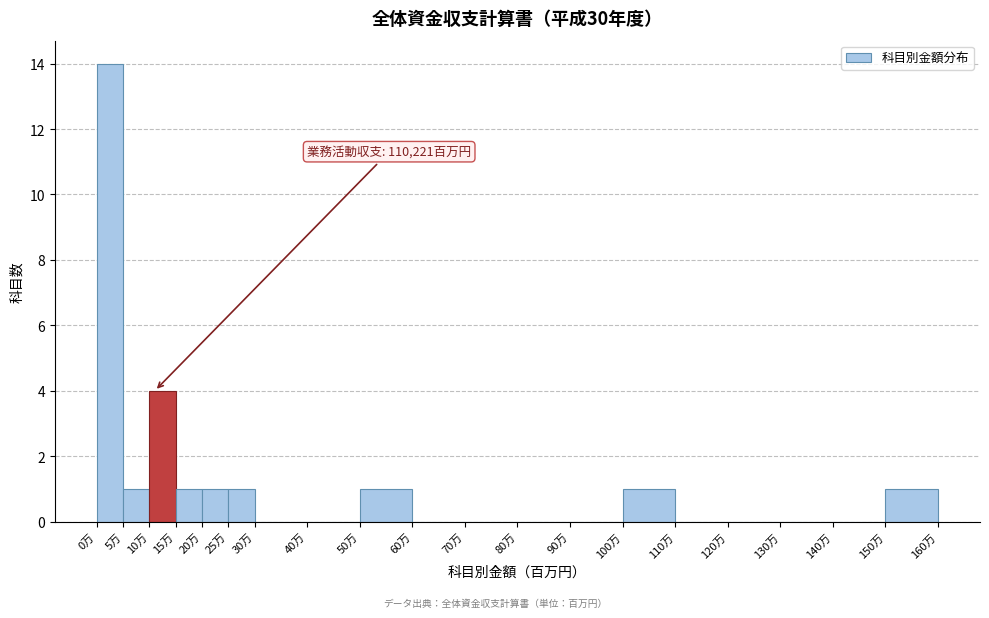

Reading left to right, extract all data points from this chart.

0万=14	5万=1	10万=4	15万=1	20万=1	25万=1	30万=0	40万=0	50万=1	60万=0	70万=0	80万=0	90万=0	100万=1	110万=0	120万=0	130万=0	140万=0	150万=1